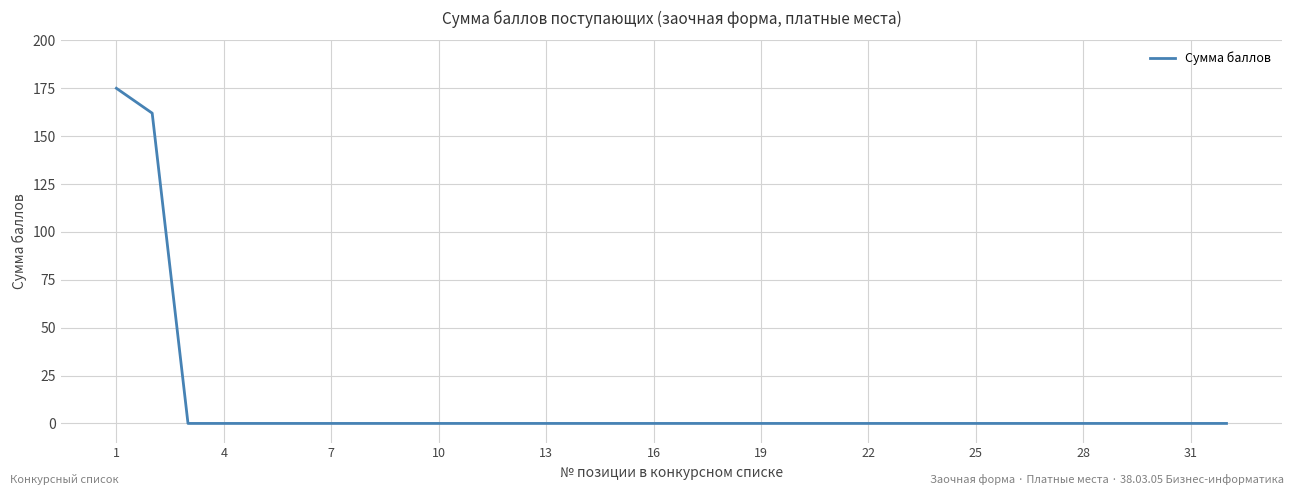

What is the difference between the maximum and minimum values?

175